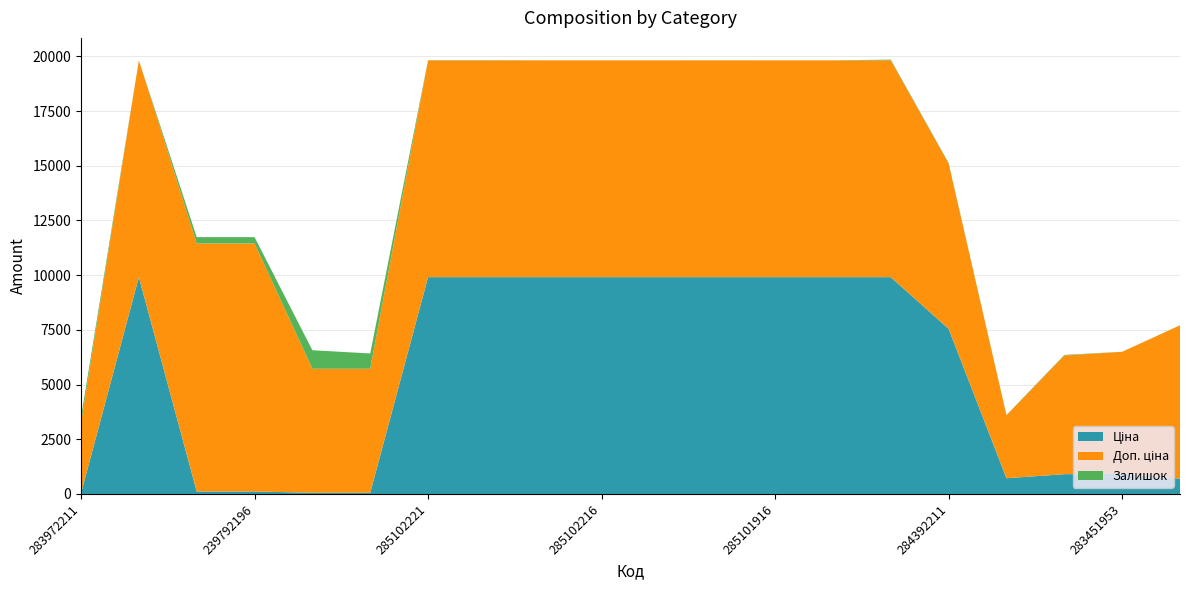

Reading left to right, transcribe all the data shown in this chart.

Ціна: 283972211=32.0	285101569=9908.5	239792197=113.3	239792196=113.3	239752197=56.7	239752196=56.7	285102221=9908.5	285102219=9908.5	285102218=9908.5	285102216=9908.5	285102120=9908.5	285102044=9908.5	285101916=9908.5	285101915=9908.5	285101913=9908.5	284392211=7545.9	283280563=719.6	283481953=904.3	283451953=928.3	283391953=700.4
Доп. ціна: 283972211=3205.0	285101569=9908.5	239792197=11334.0	239792196=11334.0	239752197=5667.0	239752196=5667.0	285102221=9908.5	285102219=9908.5	285102218=9908.5	285102216=9908.5	285102120=9908.5	285102044=9908.5	285101916=9908.5	285101915=9908.5	285101913=9908.5	284392211=7545.9	283280563=2878.5	283481953=5425.9	283451953=5569.9	283391953=7004.3
Залишок: 283972211=264.0	285101569=0.0	239792197=289.0	239792196=290.0	239752197=845.0	239752196=698.0	285102221=8.0	285102219=7.0	285102218=0.0	285102216=0.0	285102120=0.0	285102044=1.0	285101916=0.0	285101915=0.0	285101913=33.0	284392211=39.0	283280563=11.0	283481953=24.0	283451953=2.0	283391953=8.0